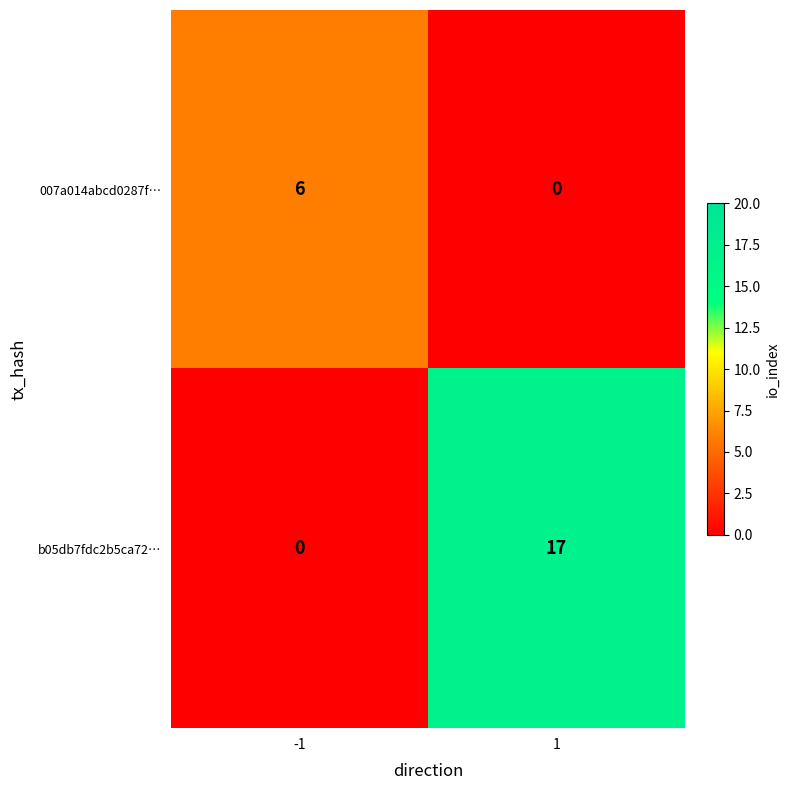

The 007a014abcd0287f… series shows -3 at 1. True or false?

False